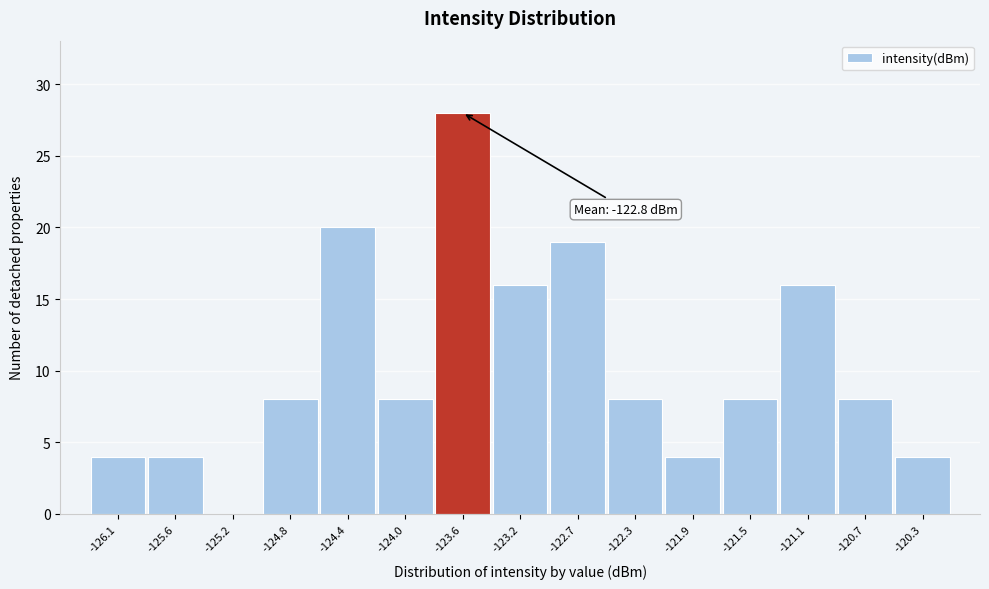

Reading right to left, transcribe all the data shown in this chart.

-120.3=4	-120.7=8	-121.1=16	-121.5=8	-121.9=4	-122.3=8	-122.7=19	-123.2=16	-123.6=28	-124.0=8	-124.4=20	-124.8=8	-125.2=0	-125.6=4	-126.1=4